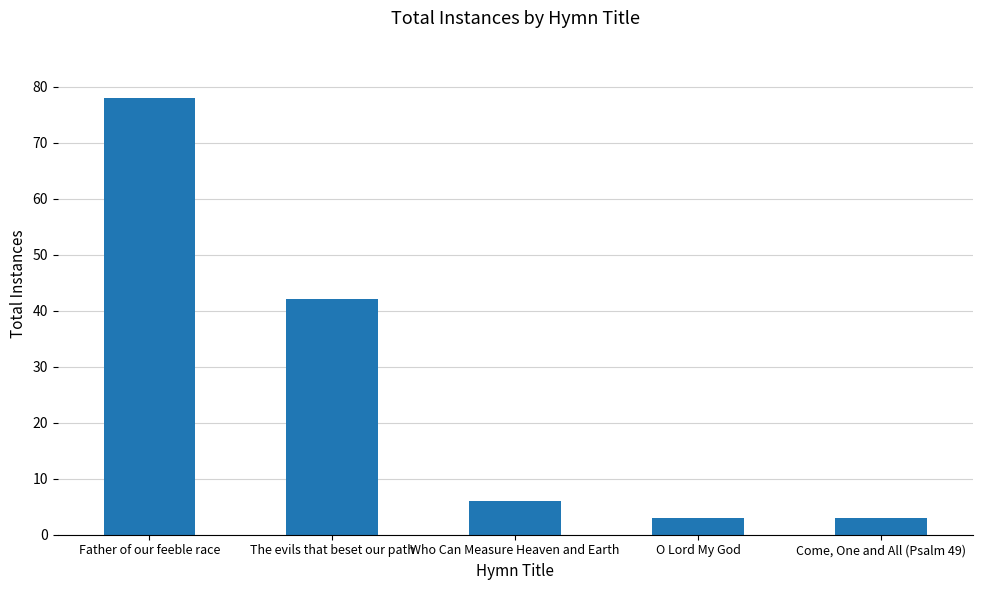

What is the value of the 2nd bar from the left?

42